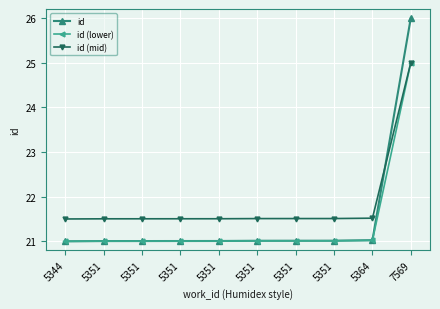

Does the chart have visible grid lines?

Yes